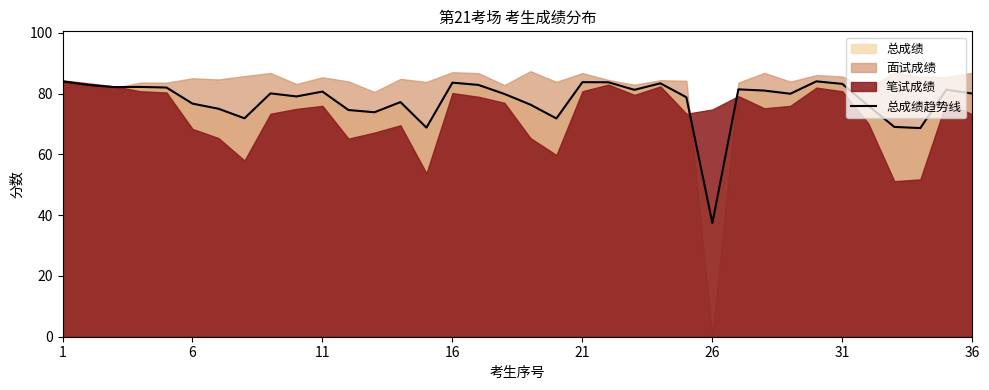

What is the lowest value of the 总成绩趋势线 series?

37.4